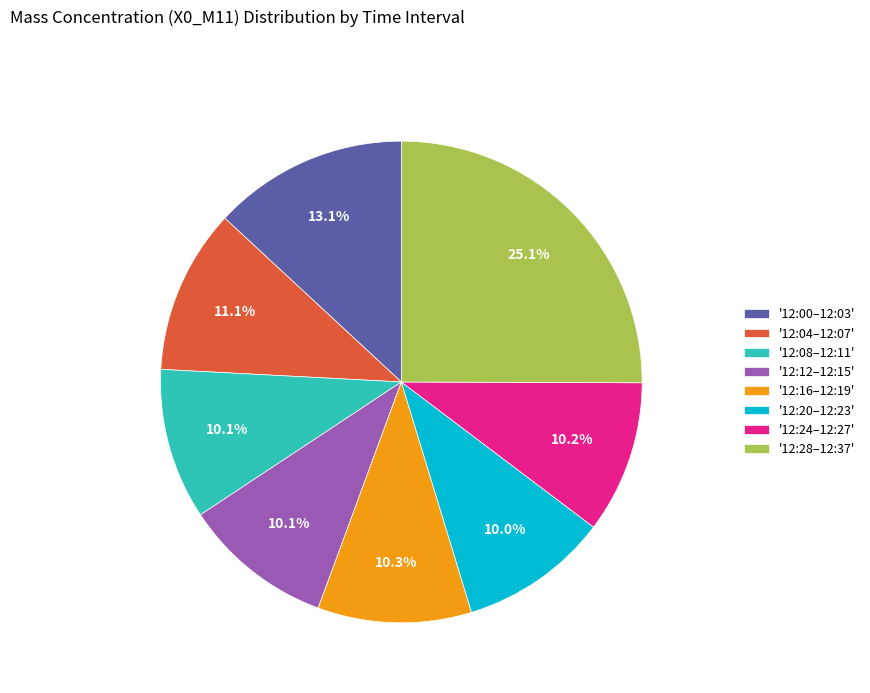

Does '12:16–12:19' account for over 50% of the chart?

No